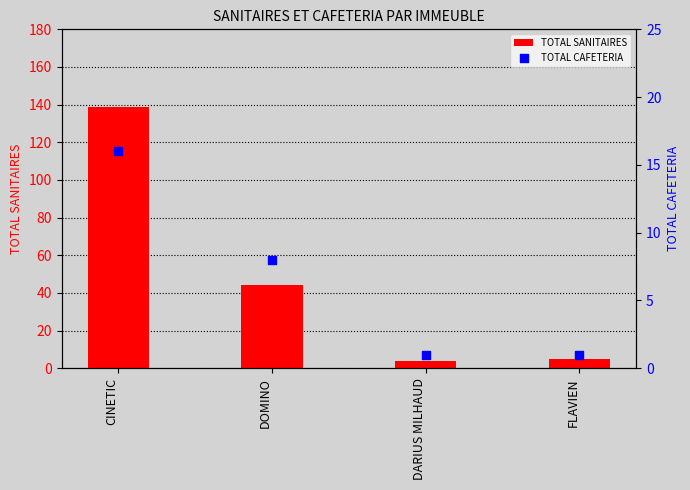

At how many categories does at least one series exceed 74?

1